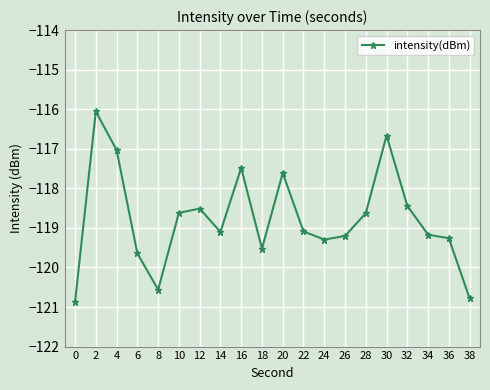

How many interior local peaks (higher than both neighbors) does the data have?

5